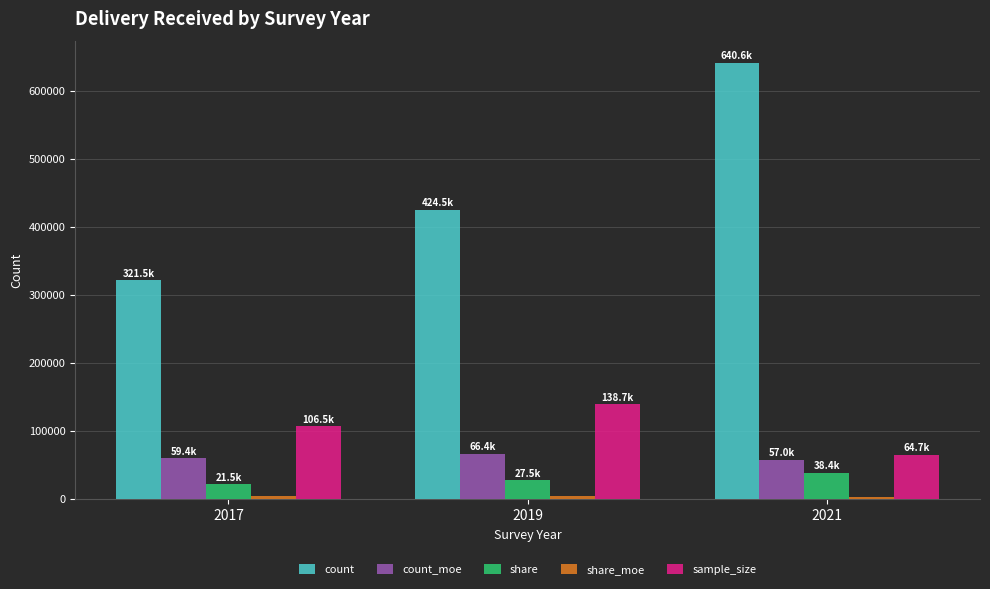

What is the sum of all count_moe values?

182819.6